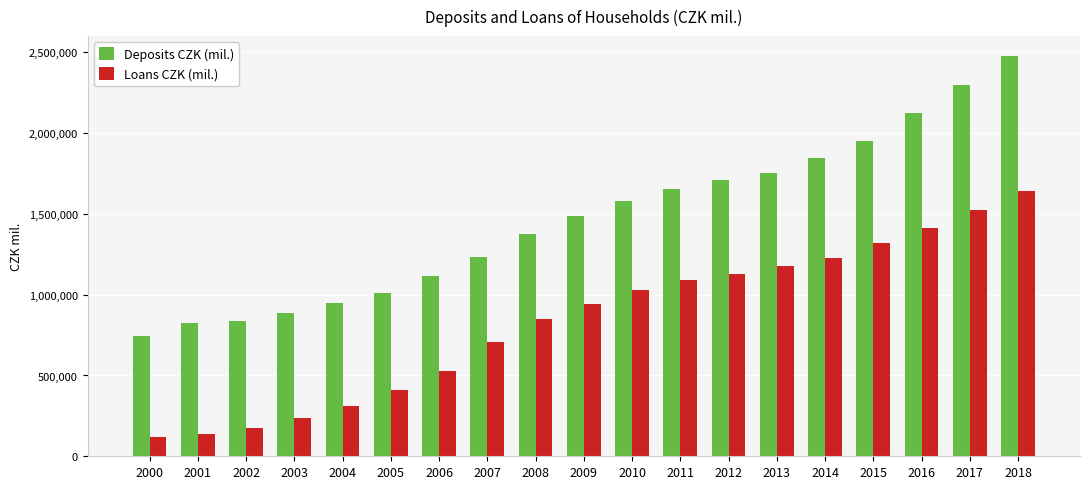

True or false: Loans CZK (mil.) has a value of 674467 at 2016.

False